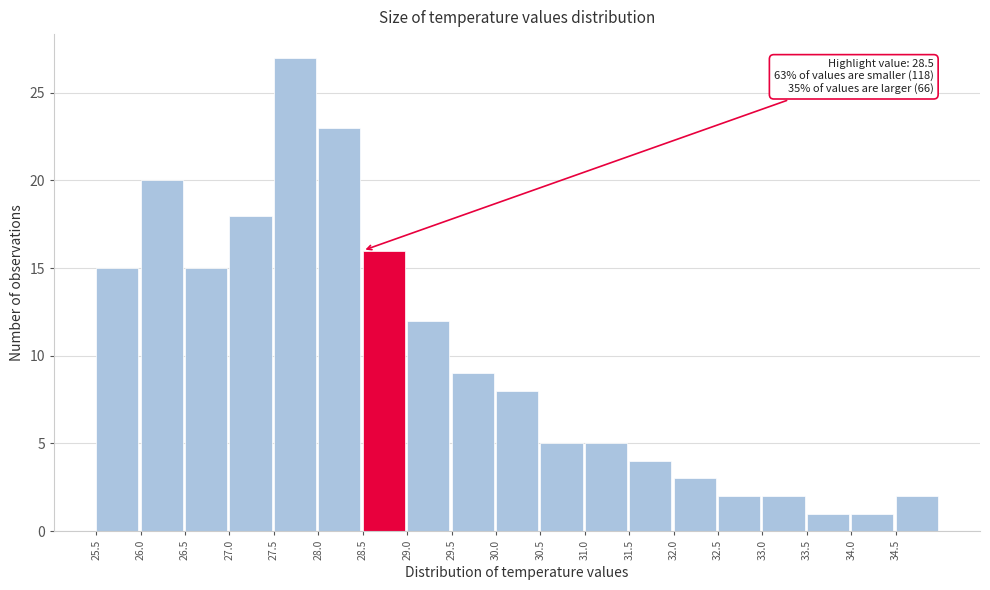

Over which range of the x-axis is the bar tallest?

27.5 to 28.0